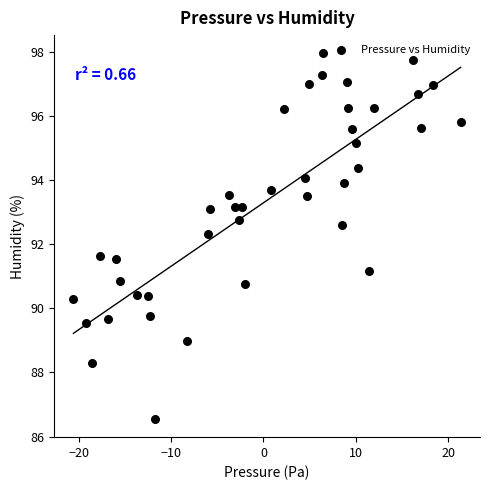

What is the range of X values (max minus min)?

42.0